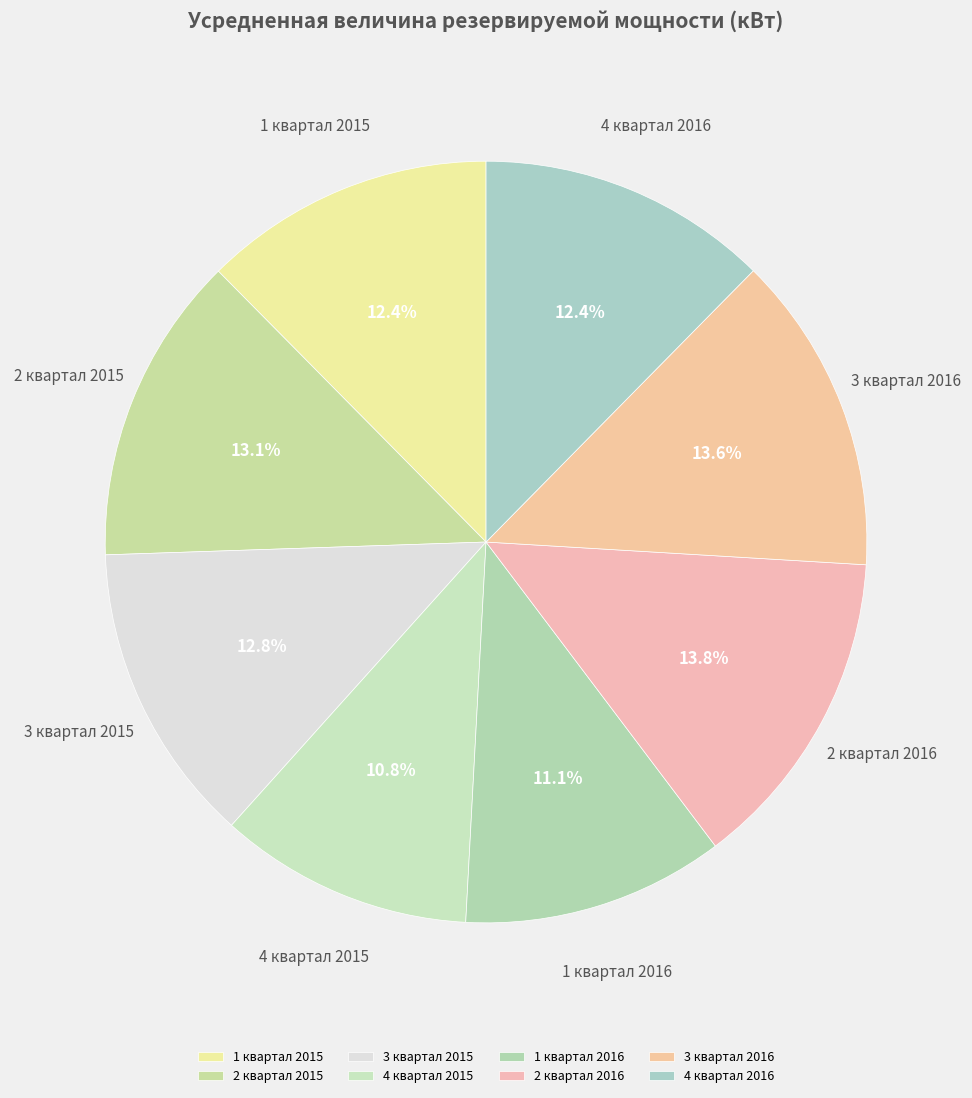

Does any single category account for the majority?

No